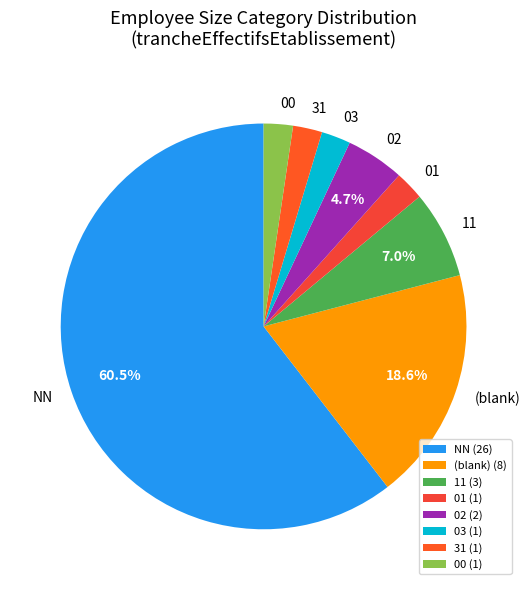

What is the largest slice in the pie chart?

NN